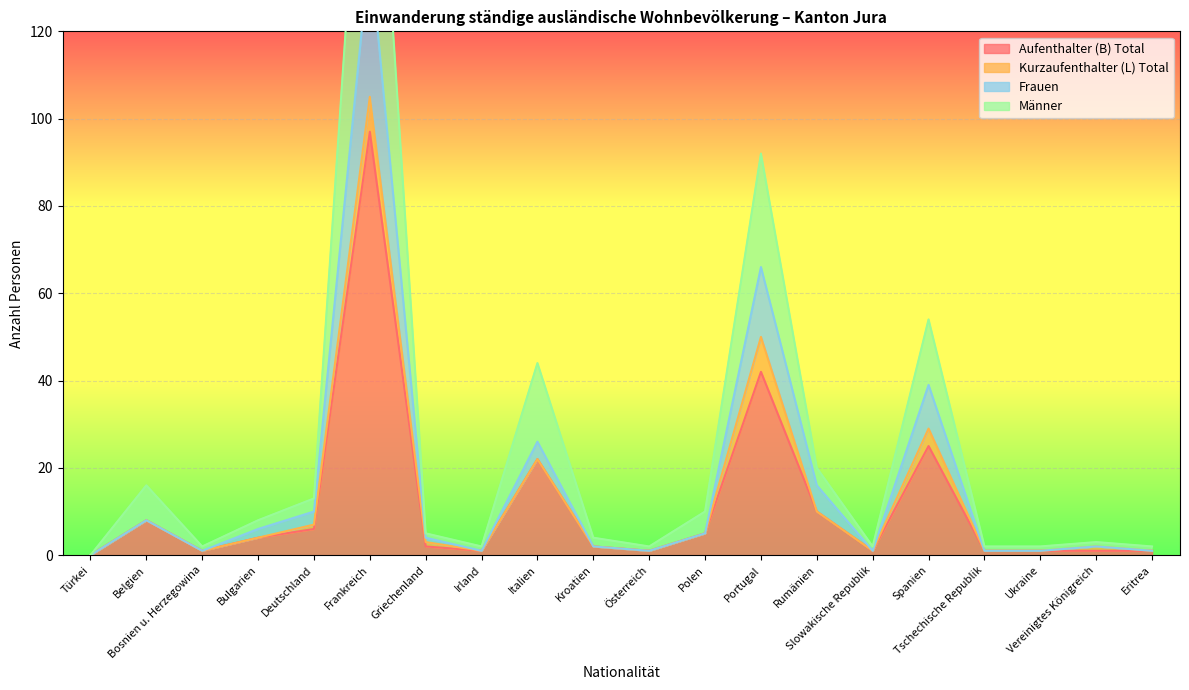

True or false: Männer and Aufenthalter (B) Total intersect in this chart.

False